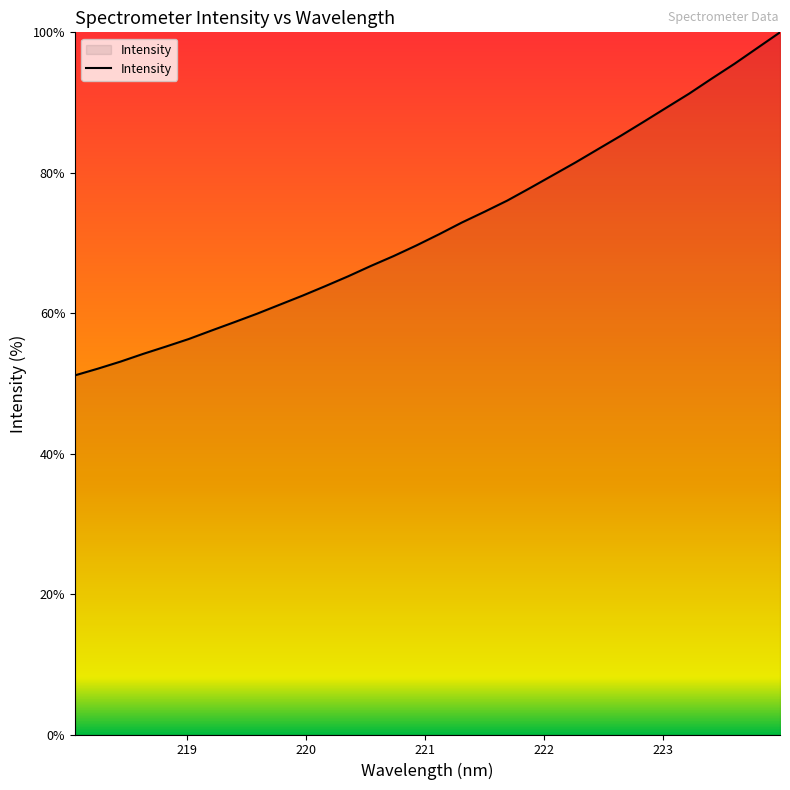

What is the maximum value shown in the chart?

100.0